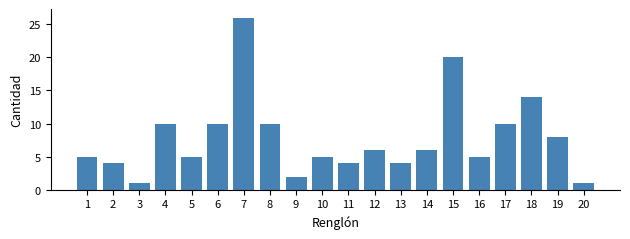

Reading left to right, what are all the values shown in this chart?

1=5	2=4	3=1	4=10	5=5	6=10	7=26	8=10	9=2	10=5	11=4	12=6	13=4	14=6	15=20	16=5	17=10	18=14	19=8	20=1